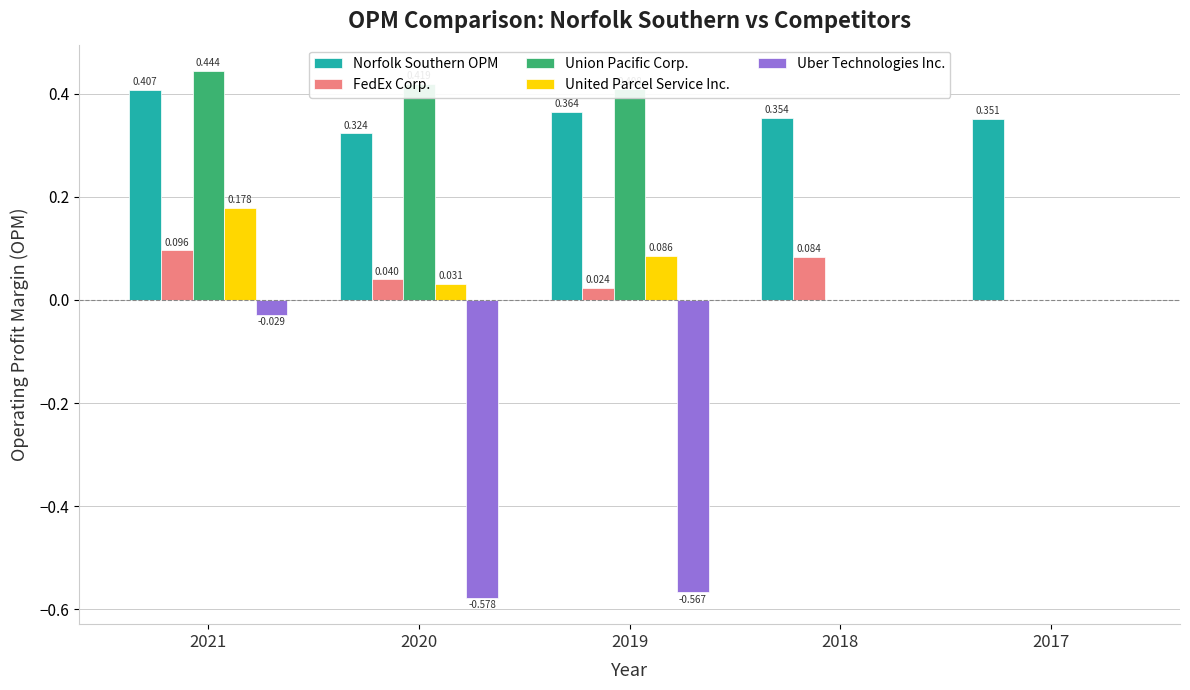

Which series changed the most between 2020 and 2019?

United Parcel Service Inc.